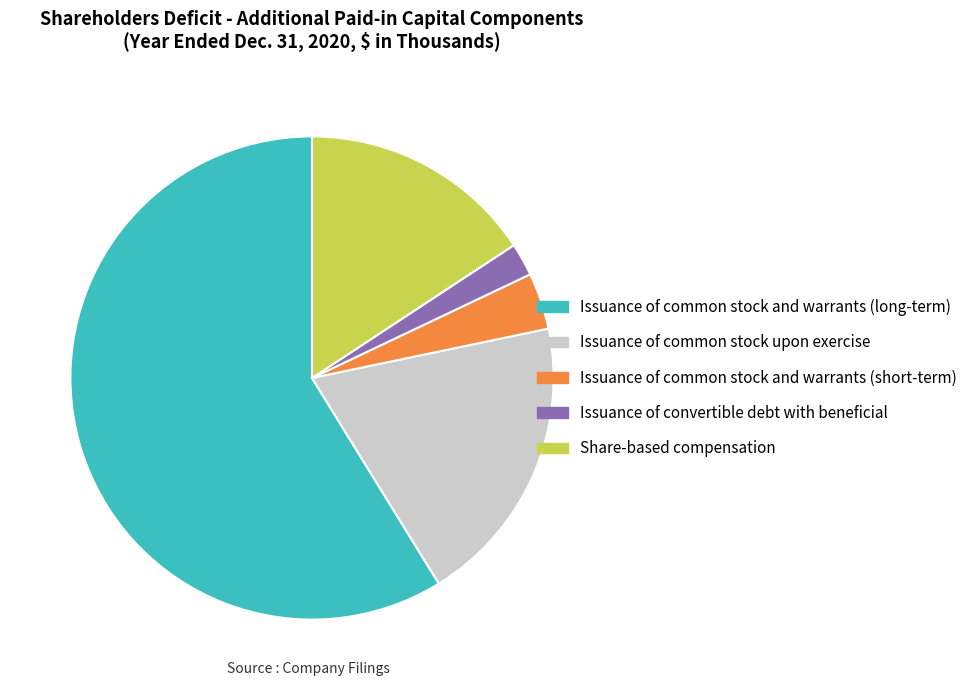

Is there any slice that represents more than half of the pie?

Yes